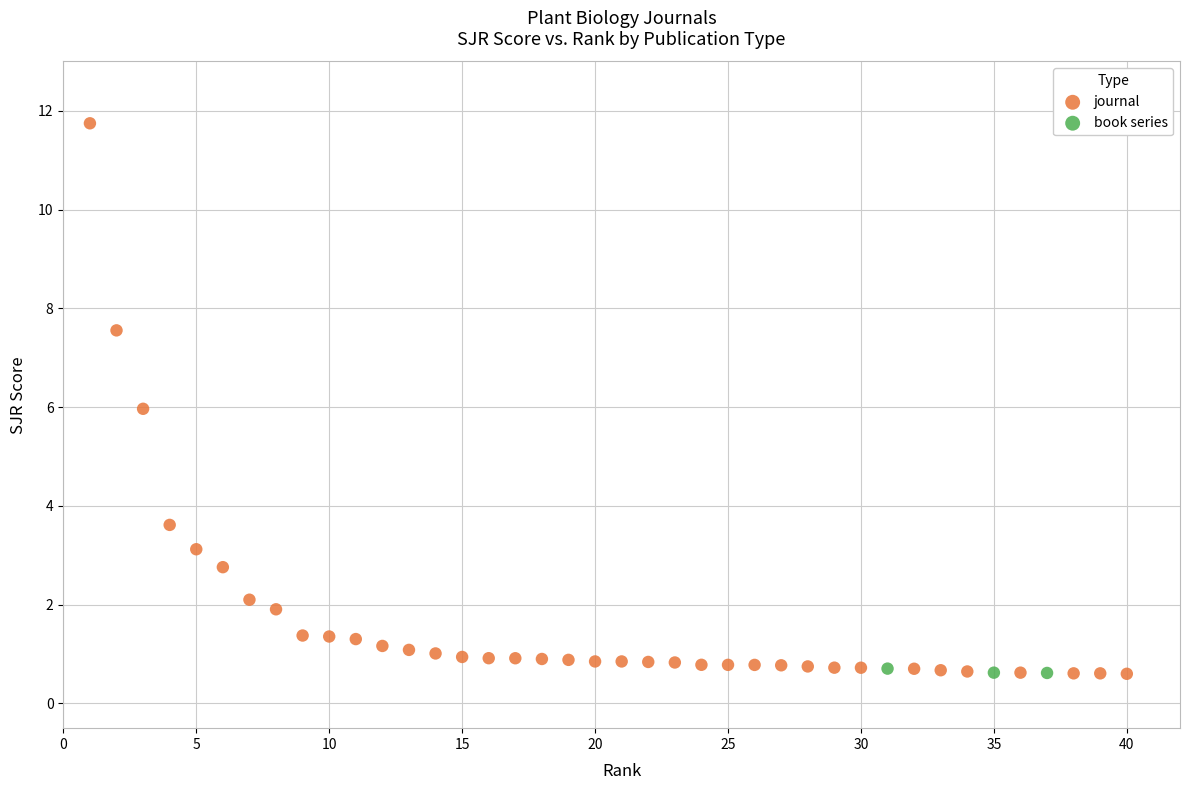

Which series reaches the maximum Y coordinate?

journal